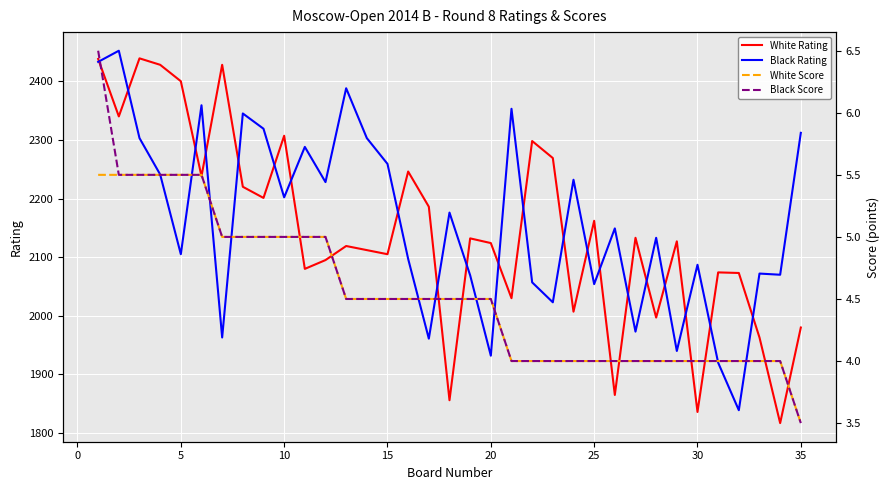

The value of Black Rating at 30 is 3743. True or false?

False